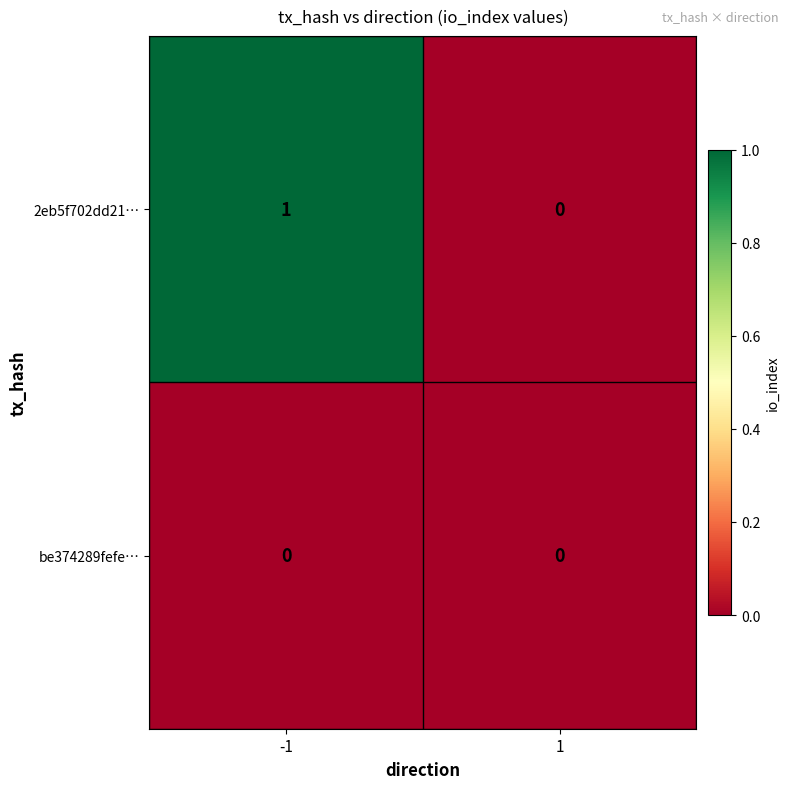

List the series in order of their peak value, lowest first.

be374289fefe…, 2eb5f702dd21…